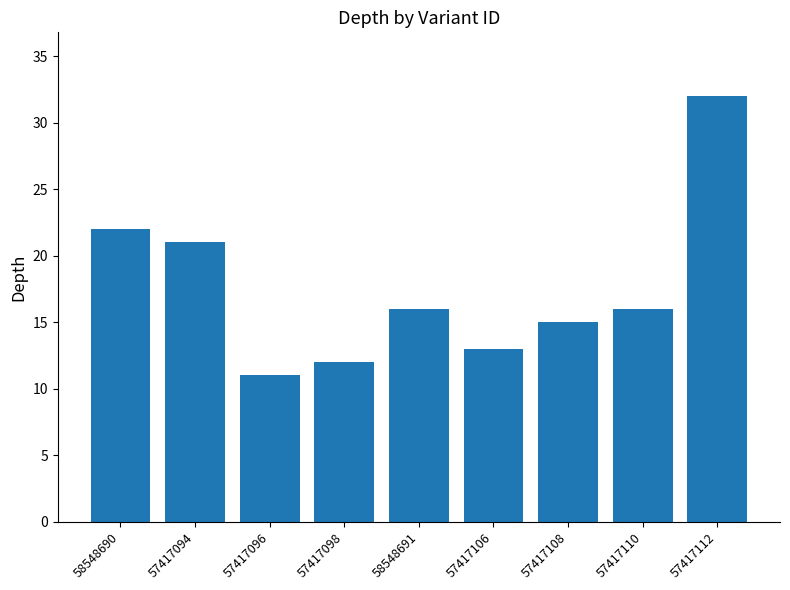

Which label corresponds to the largest value in the chart?

57417112